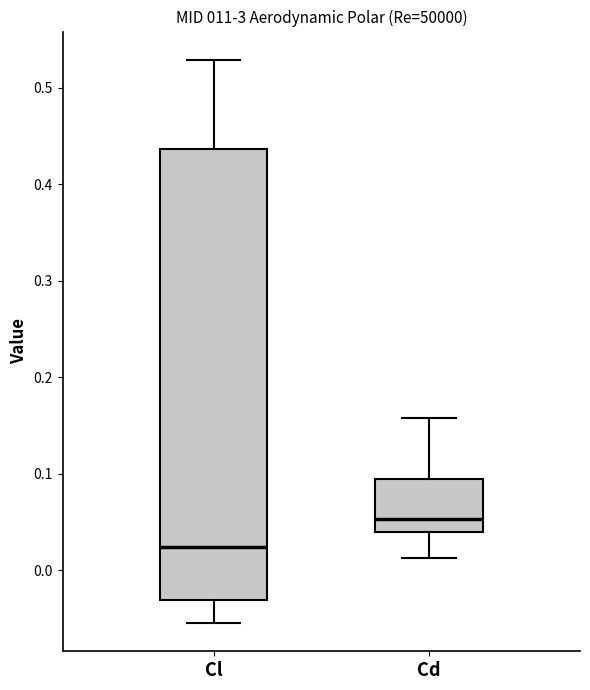

Which box is the tallest, from its lower edge to its upper edge?

Cl